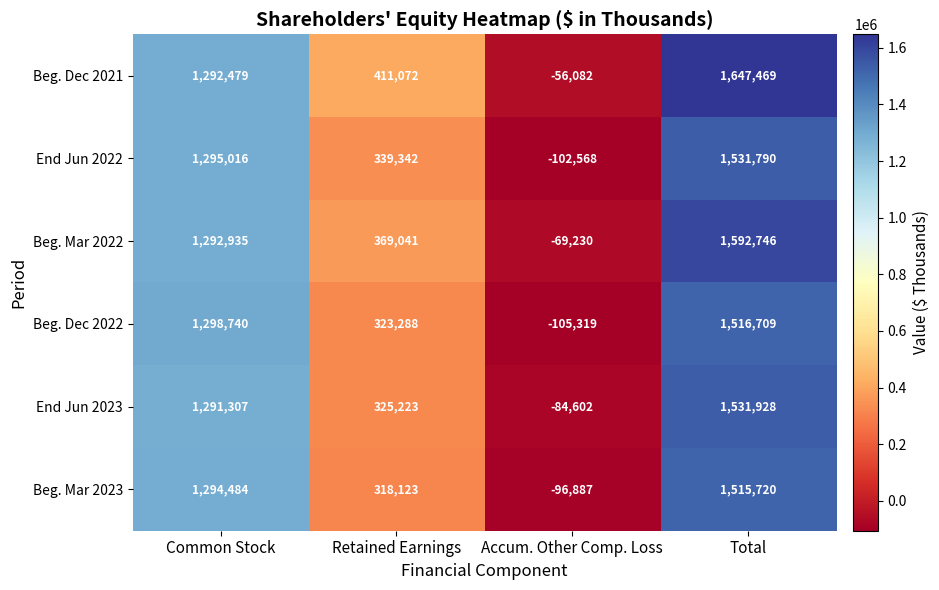

What is the sum of all Beg. Dec 2022 values?

3033418